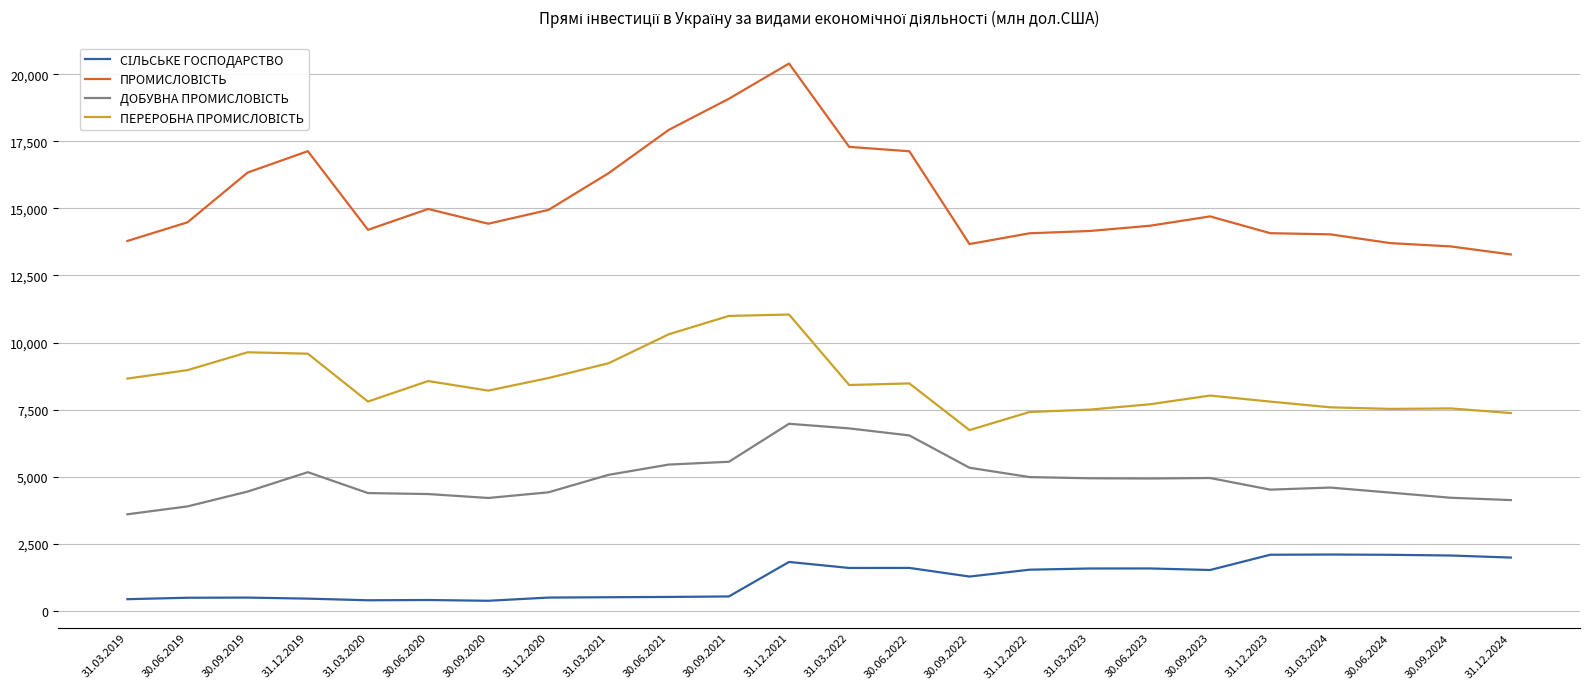

What is the spread (max minus min) of values at 31.03.2022?

15708.5